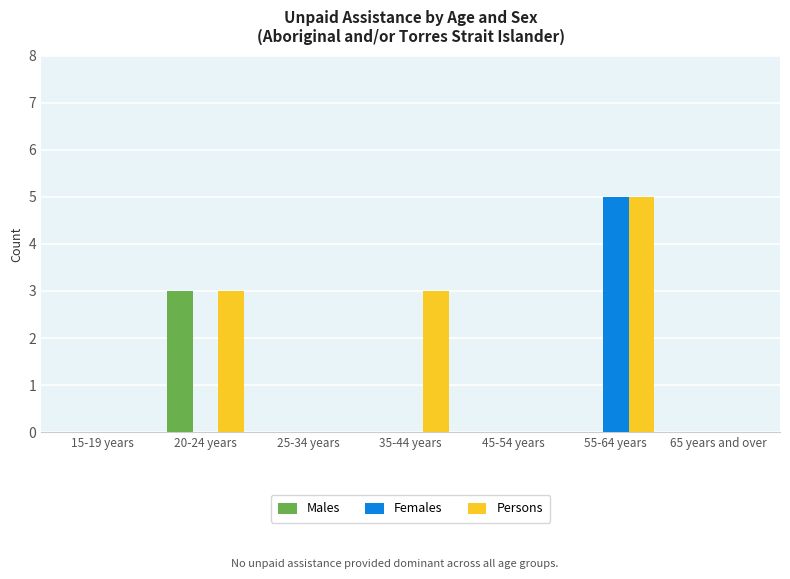

How many series are shown in this chart?

3